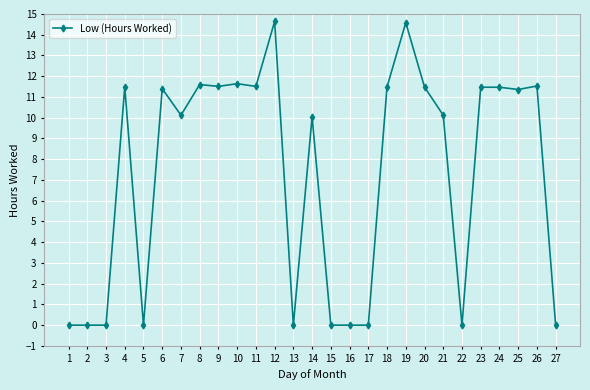

Is it true that the value at 21 is 5.0?

False